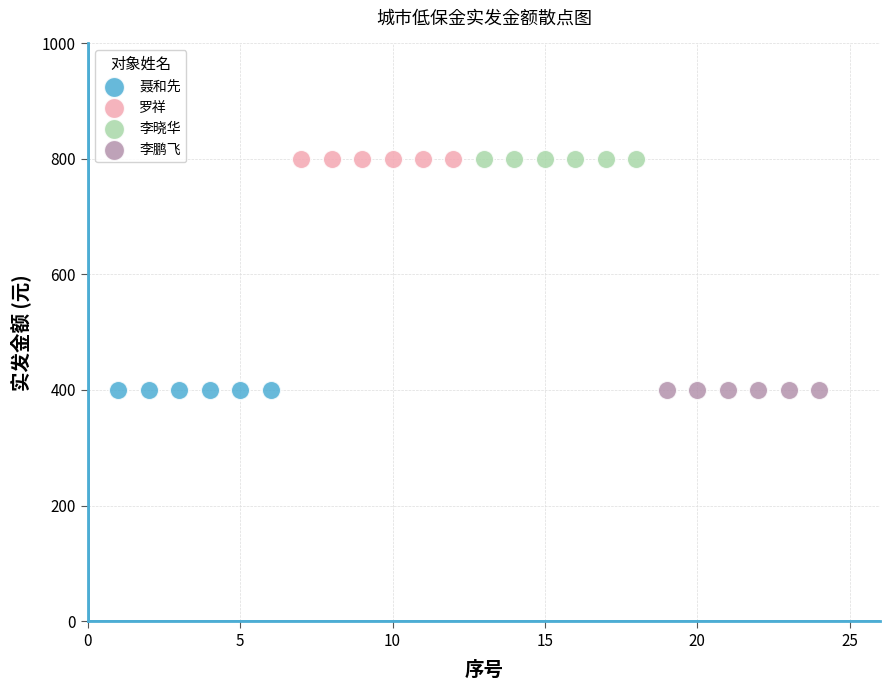

What are all the series names shown in the legend?

聂和先, 罗祥, 李晓华, 李鹏飞